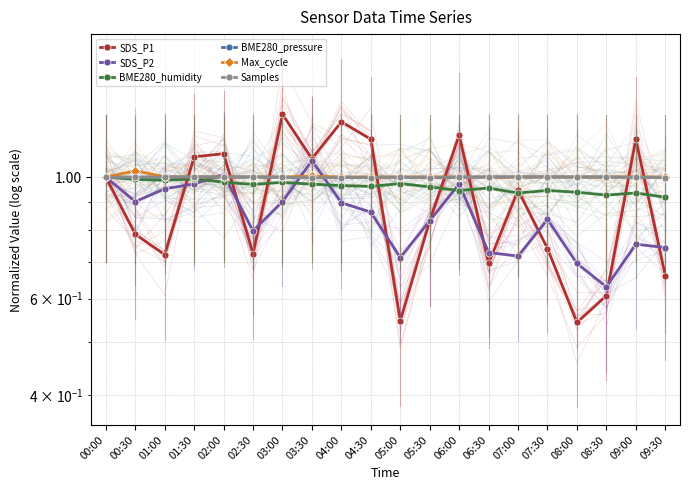

What is the sum of the Max_cycle values at 00:00 and 06:00?

2.0